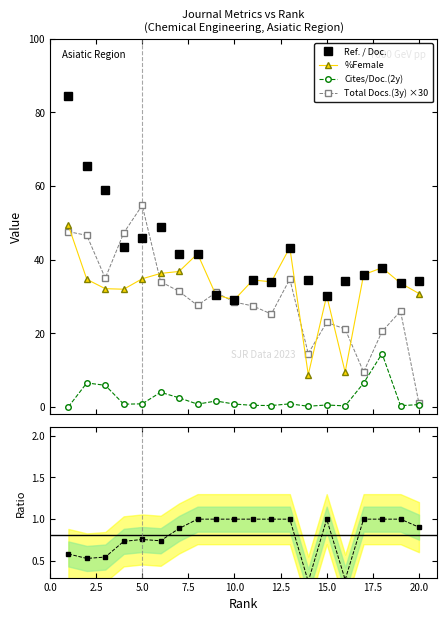

True or false: Ref. / Doc. has more than 0 interior local peaks.

True